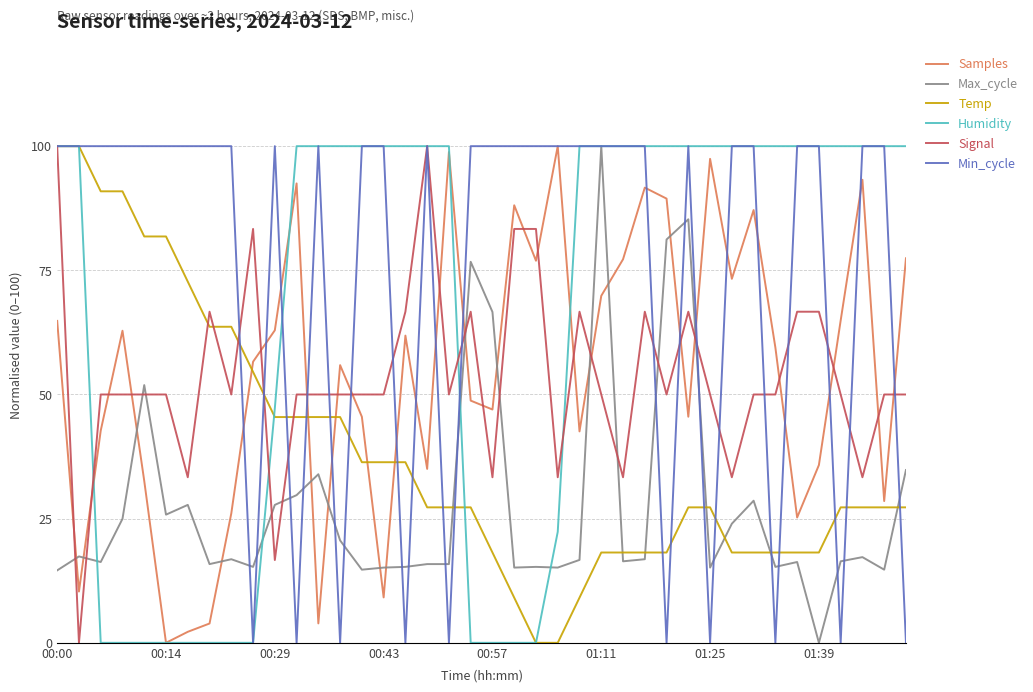

What is the maximum value shown in the chart?

100.0